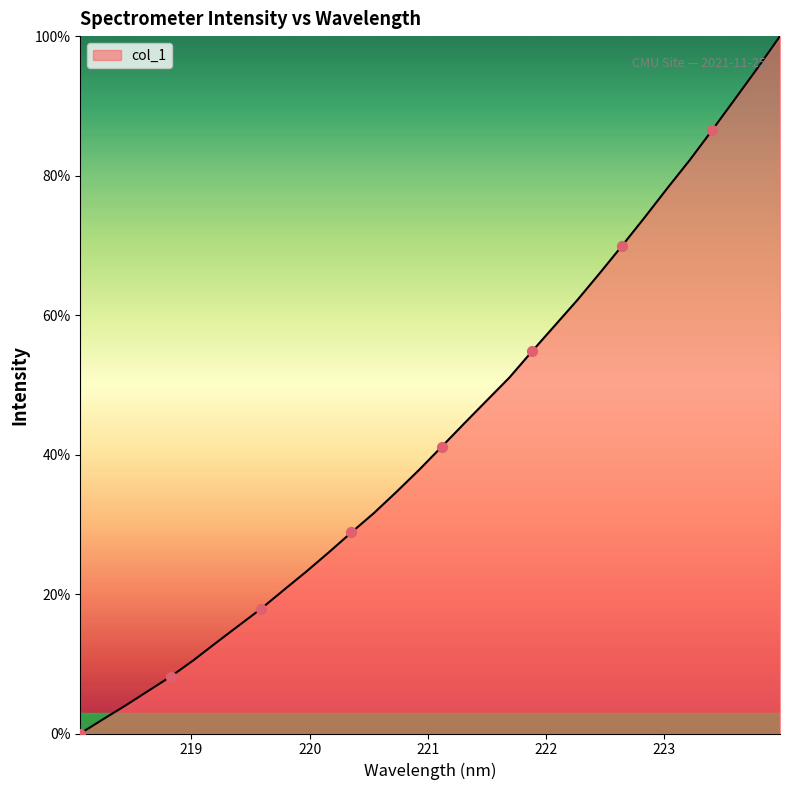

What is the difference between the maximum and minimum values?

100.0